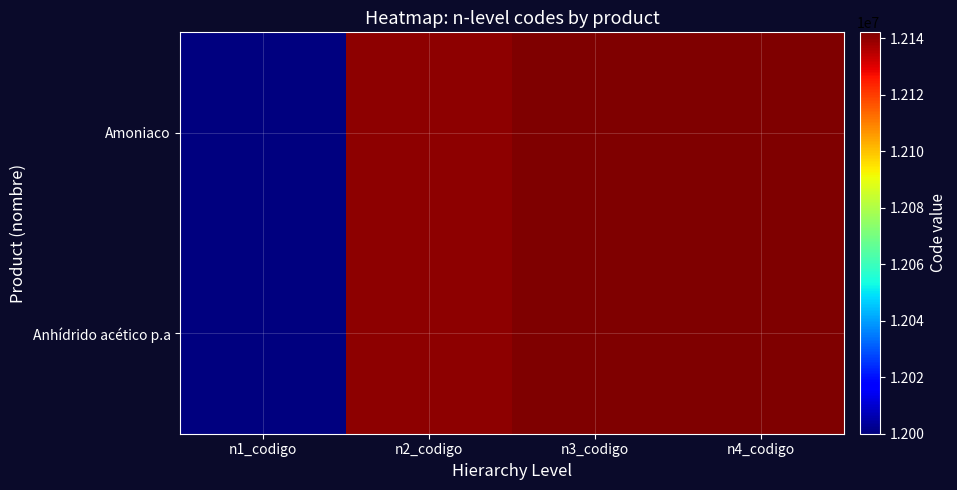

At how many categories does at least one series exceed 12093949?

3